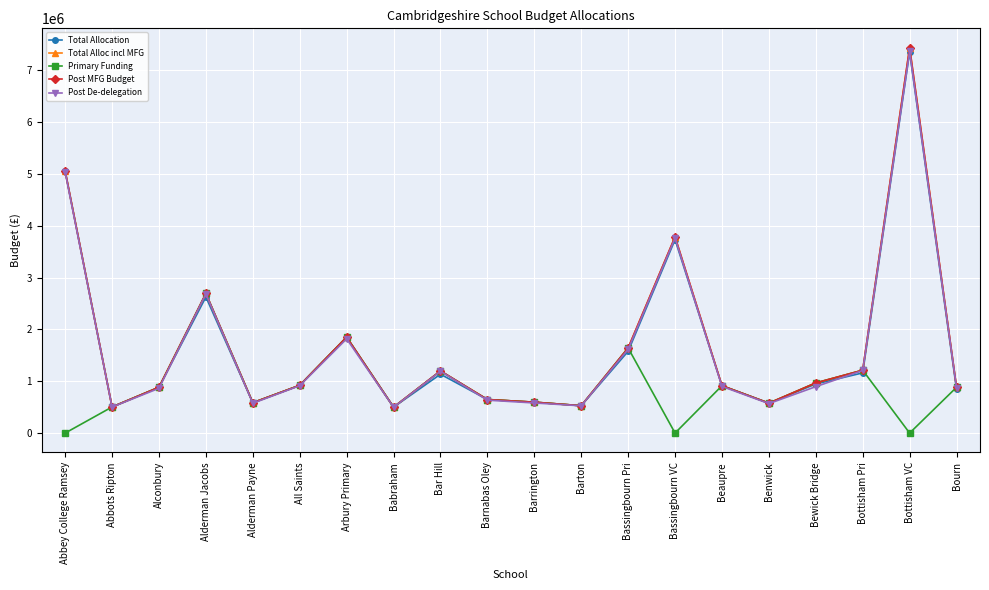

Is the value of Primary Funding at Arbury Primary greater than the value of Post De-delegation at Alconbury?

Yes